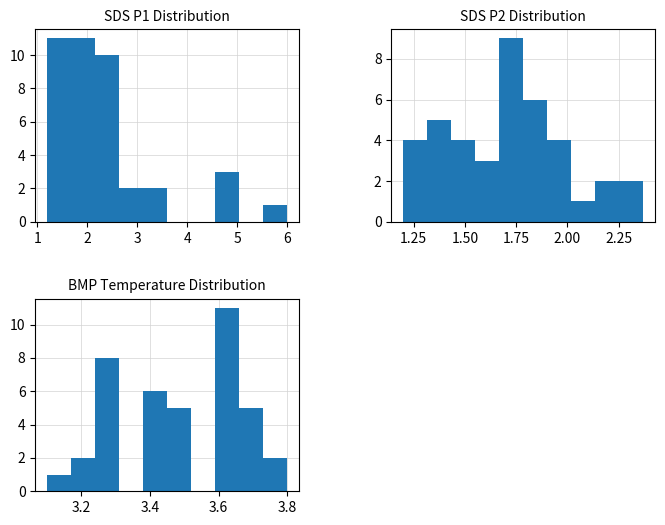

Is it true that SDS_P1 equals 2 at 3?

True